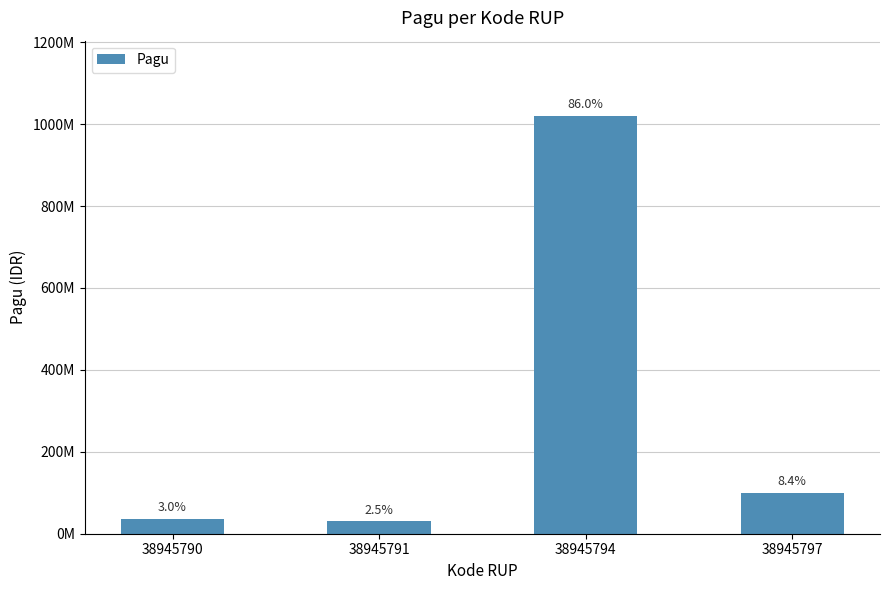

Reading left to right, list all the values displayed in this chart.

36000000	30000000	1020000000	100000000